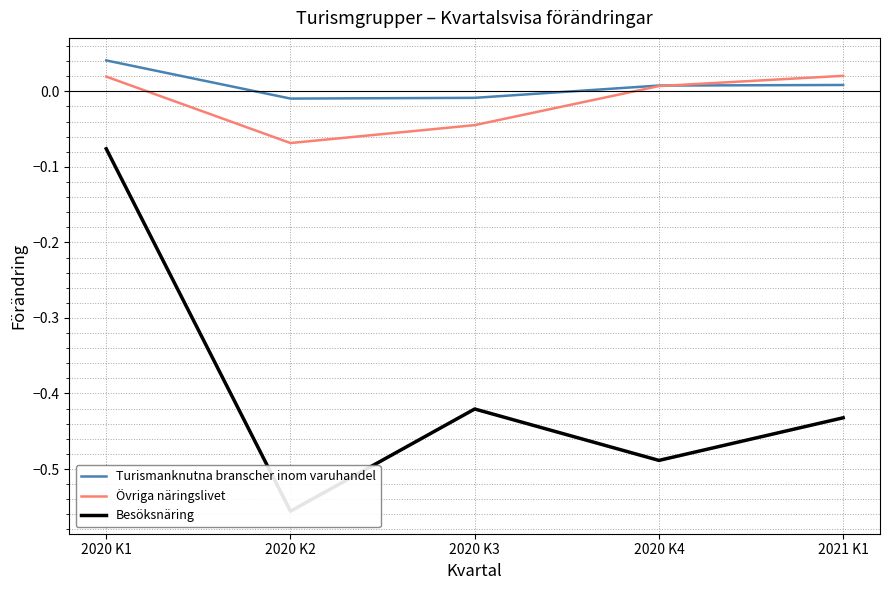

What is the label of the 5th point from the right?

2020 K1